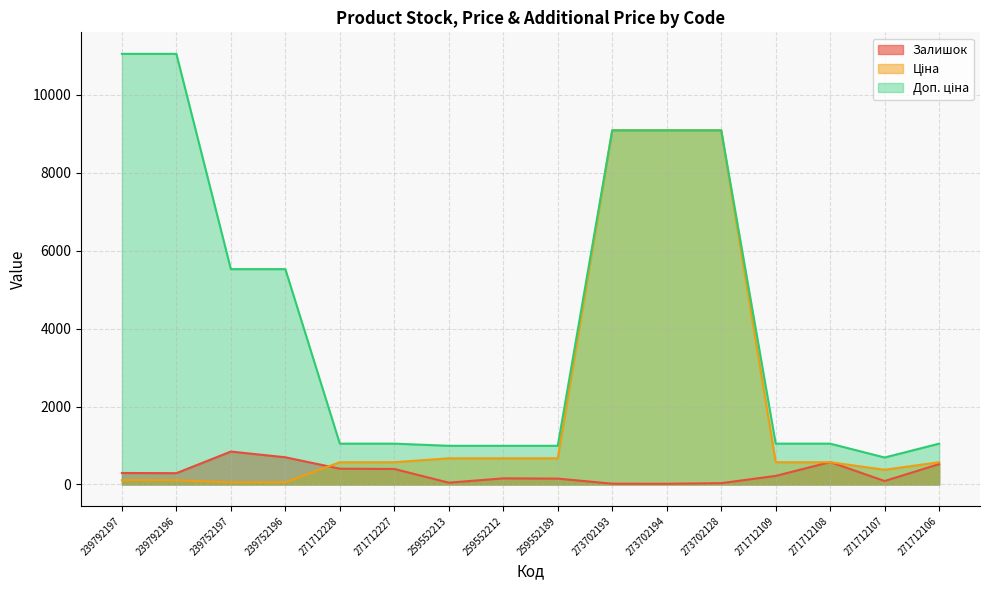

Reading left to right, transcribe all the data shown in this chart.

Залишок: 295.0	290.0	845.0	698.0	405.0	398.0	46.0	157.0	151.0	20.0	18.0	34.0	220.0	575.0	89.0	523.0
Ціна: 110.5	110.5	55.3	55.3	571.6	571.6	672.1	672.1	672.1	9092.0	9092.0	9092.0	571.6	571.6	377.2	571.6
Доп. ціна: 11055.0	11055.0	5528.0	5528.0	1048.0	1048.0	992.7	992.7	992.7	9092.0	9092.0	9092.0	1048.0	1048.0	692.0	1048.0